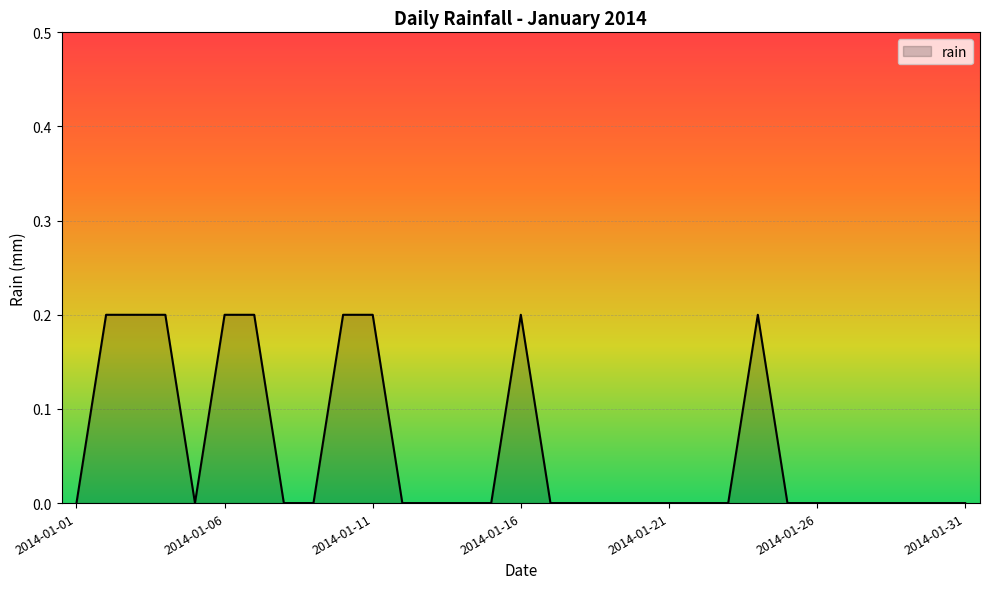

How many points are lower than both their immediate neighbors (excluding endpoints)?

1